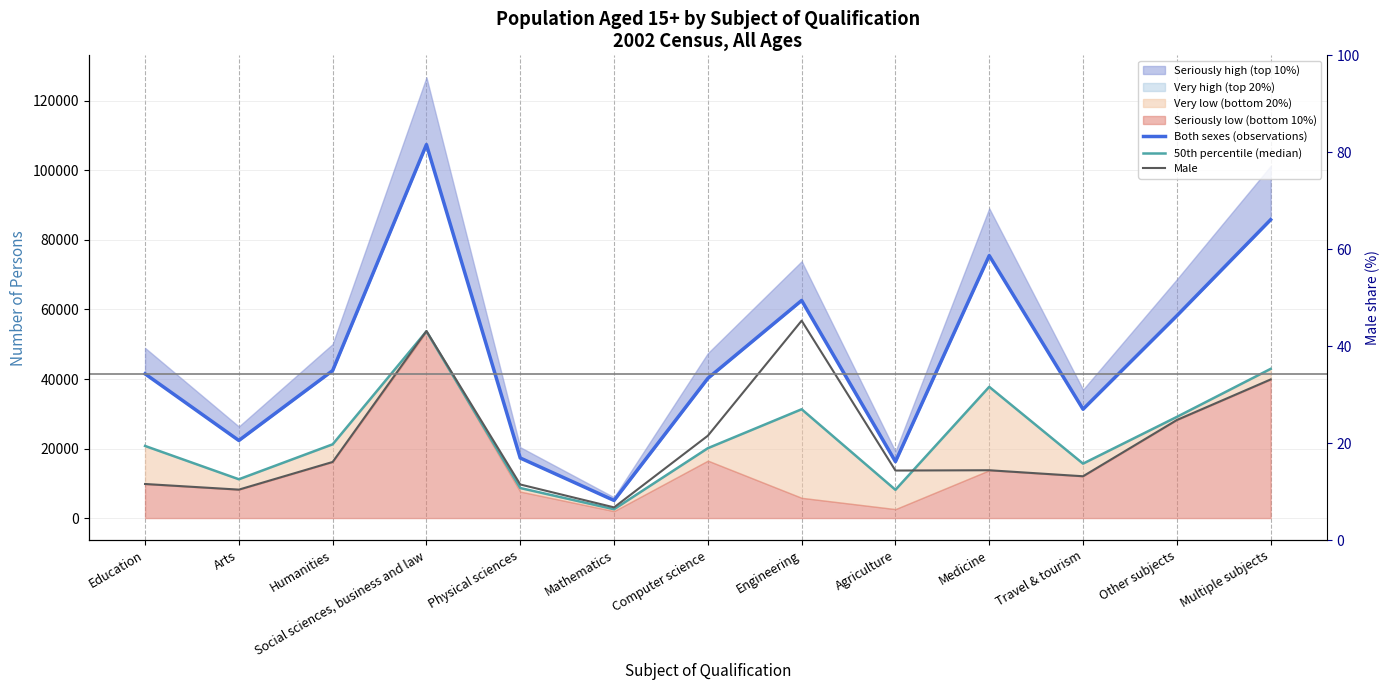

True or false: Male has more than 0 interior local peaks.

True